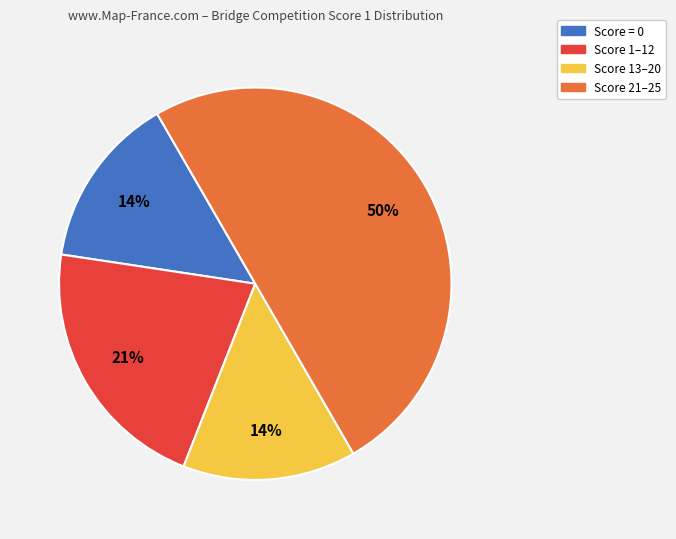

To the nearest percent, what is the difference between the largest and smallest slice percentages?

36%